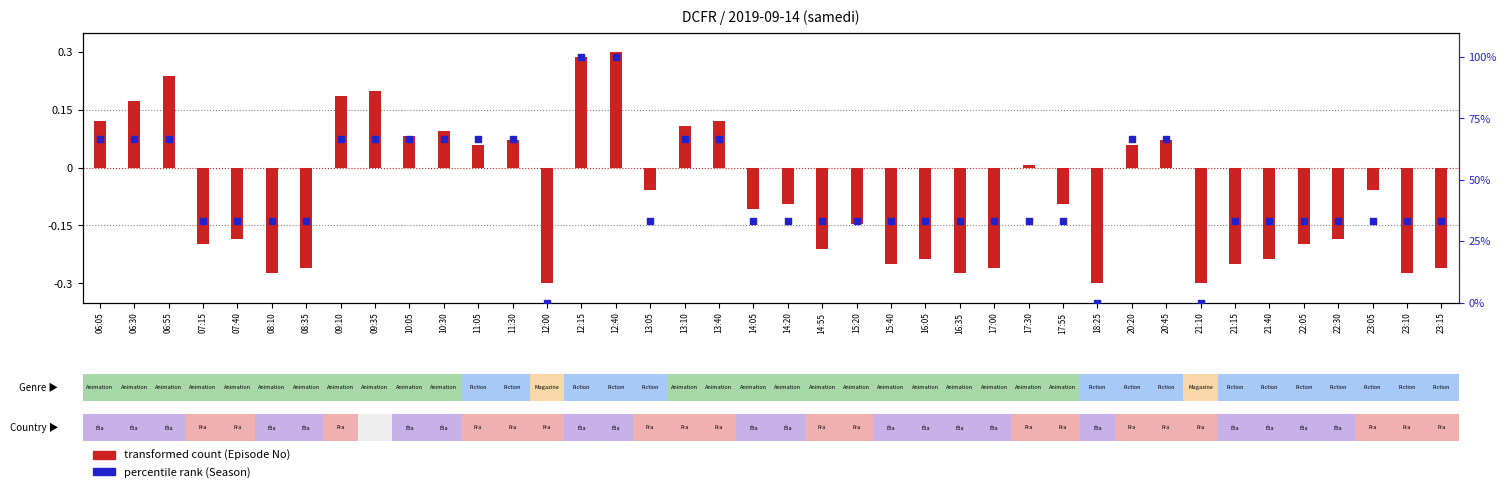

Which series has the largest total across all categories?

percentile rank (Season)